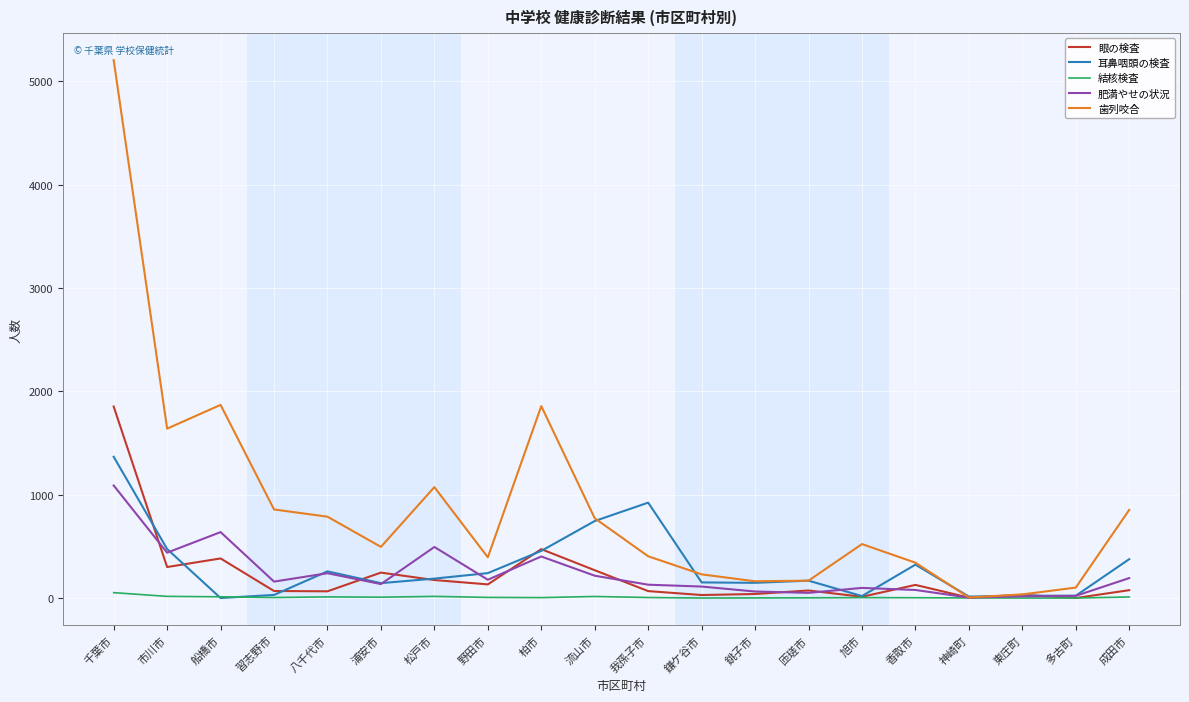

Between 市川市 and 浦安市, which series saw the biggest shift?

歯列咬合